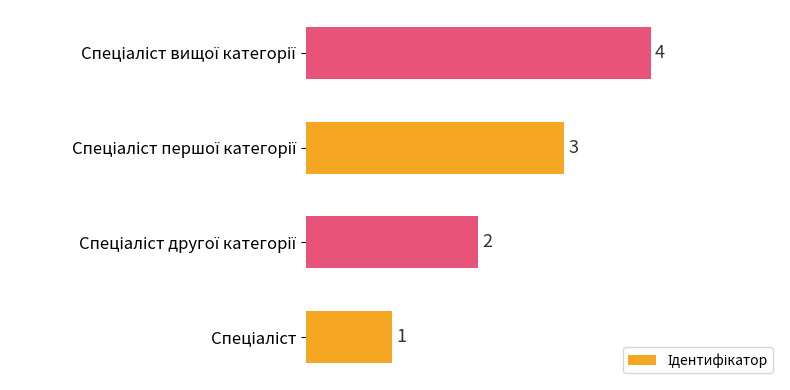

What is the difference between the maximum and minimum values?

3